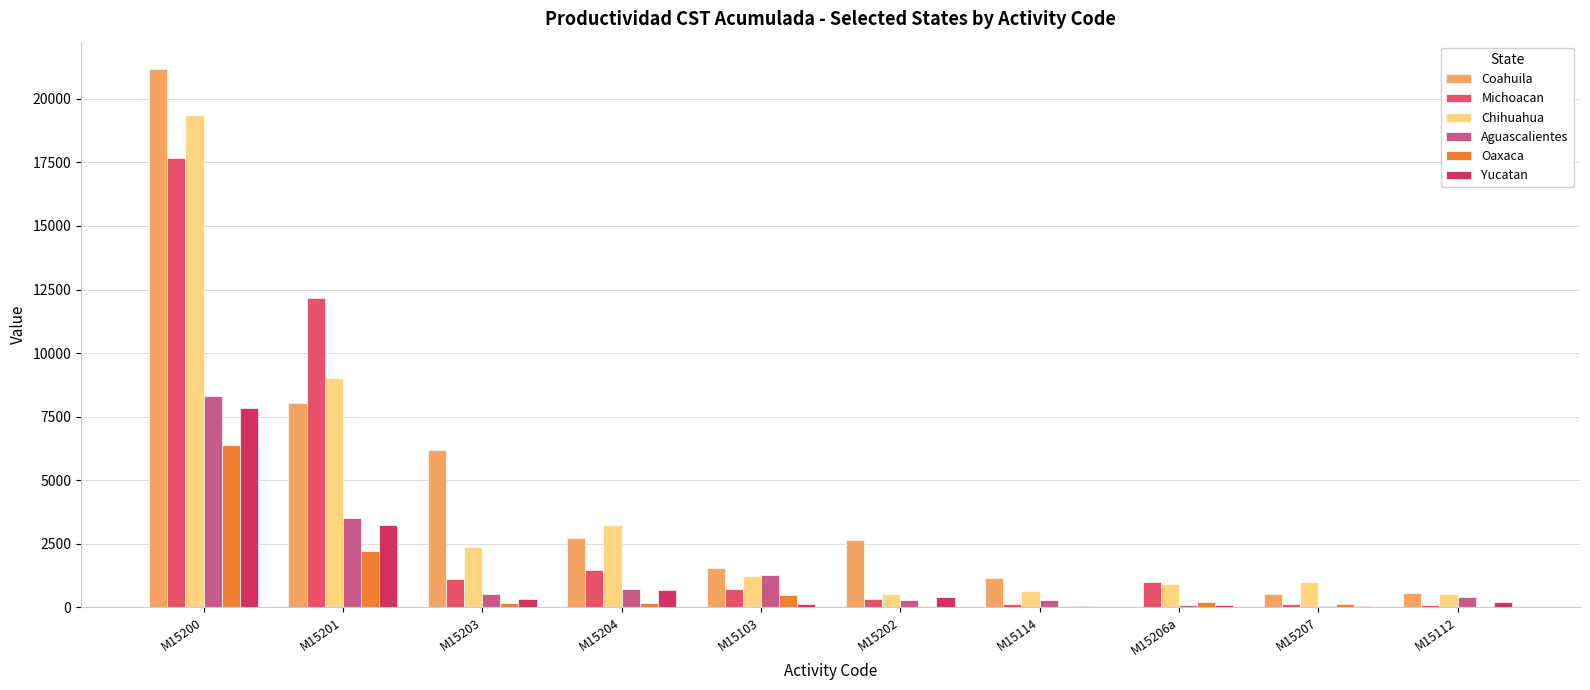

How many groups of bars are there?

10